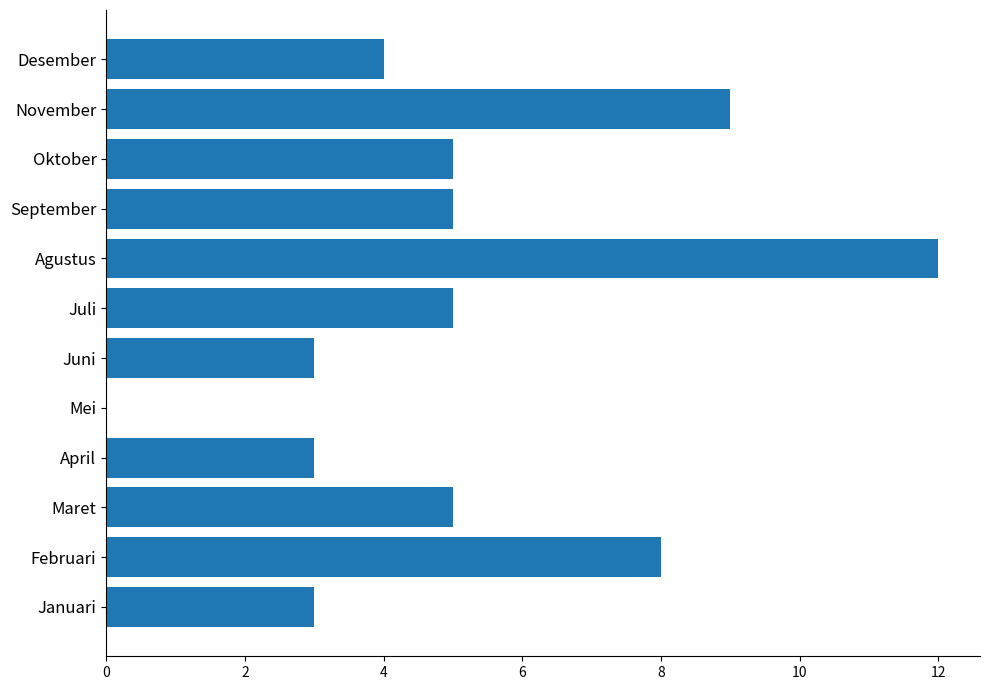

Reading top to bottom, extract all data points from this chart.

Desember=4	November=9	Oktober=5	September=5	Agustus=12	Juli=5	Juni=3	Mei=0	April=3	Maret=5	Februari=8	Januari=3